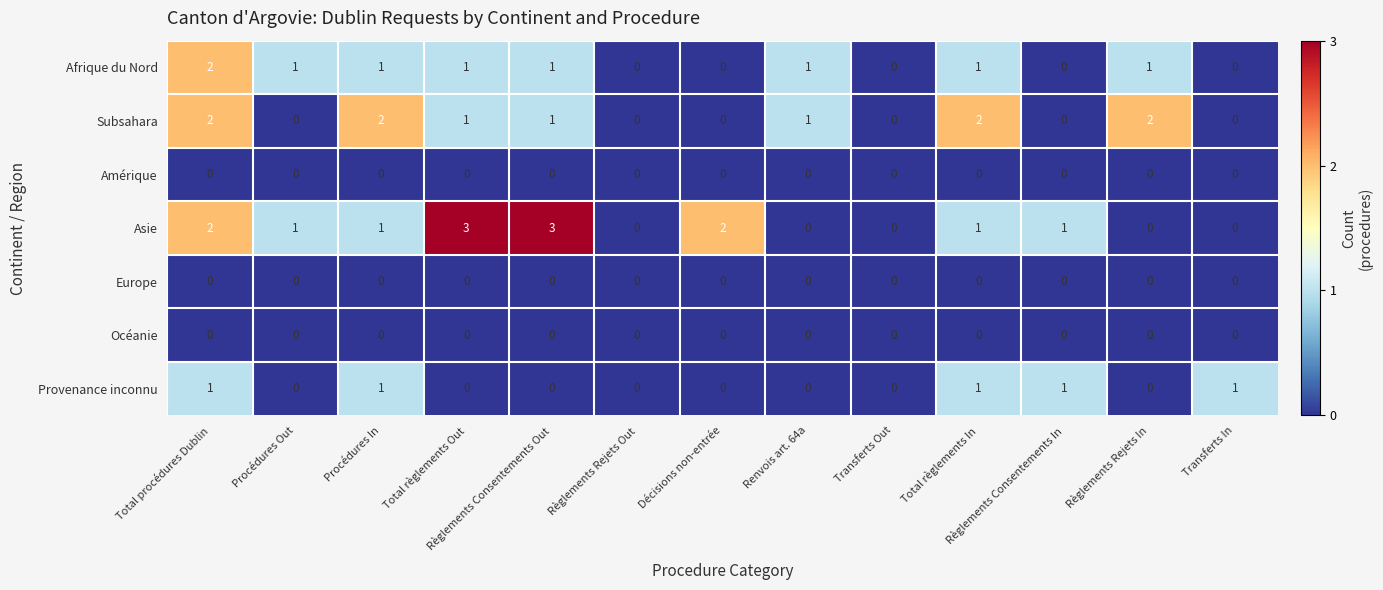

What is the maximum value shown in the chart?

3